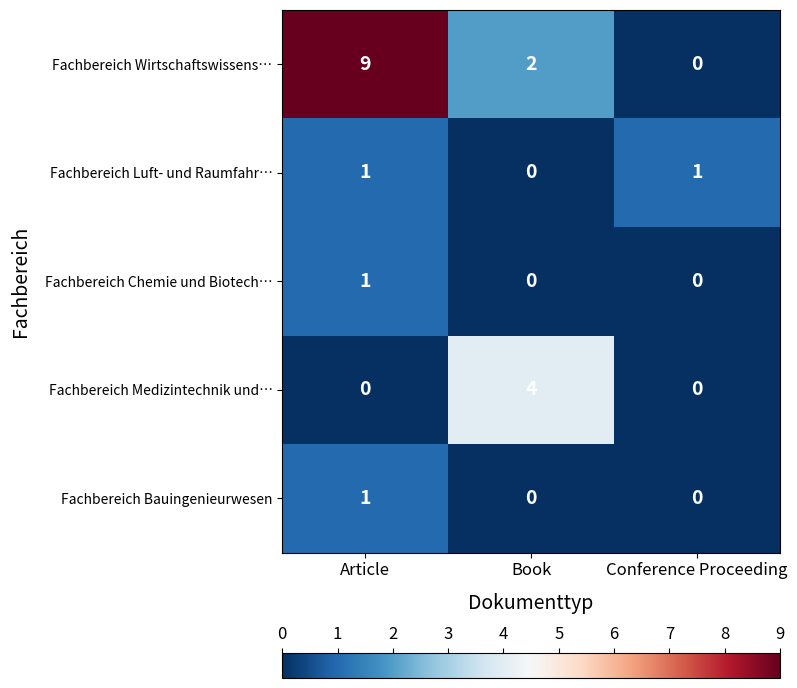

Which series has the widest spread of values?

Fachbereich Wirtschaftswissens…